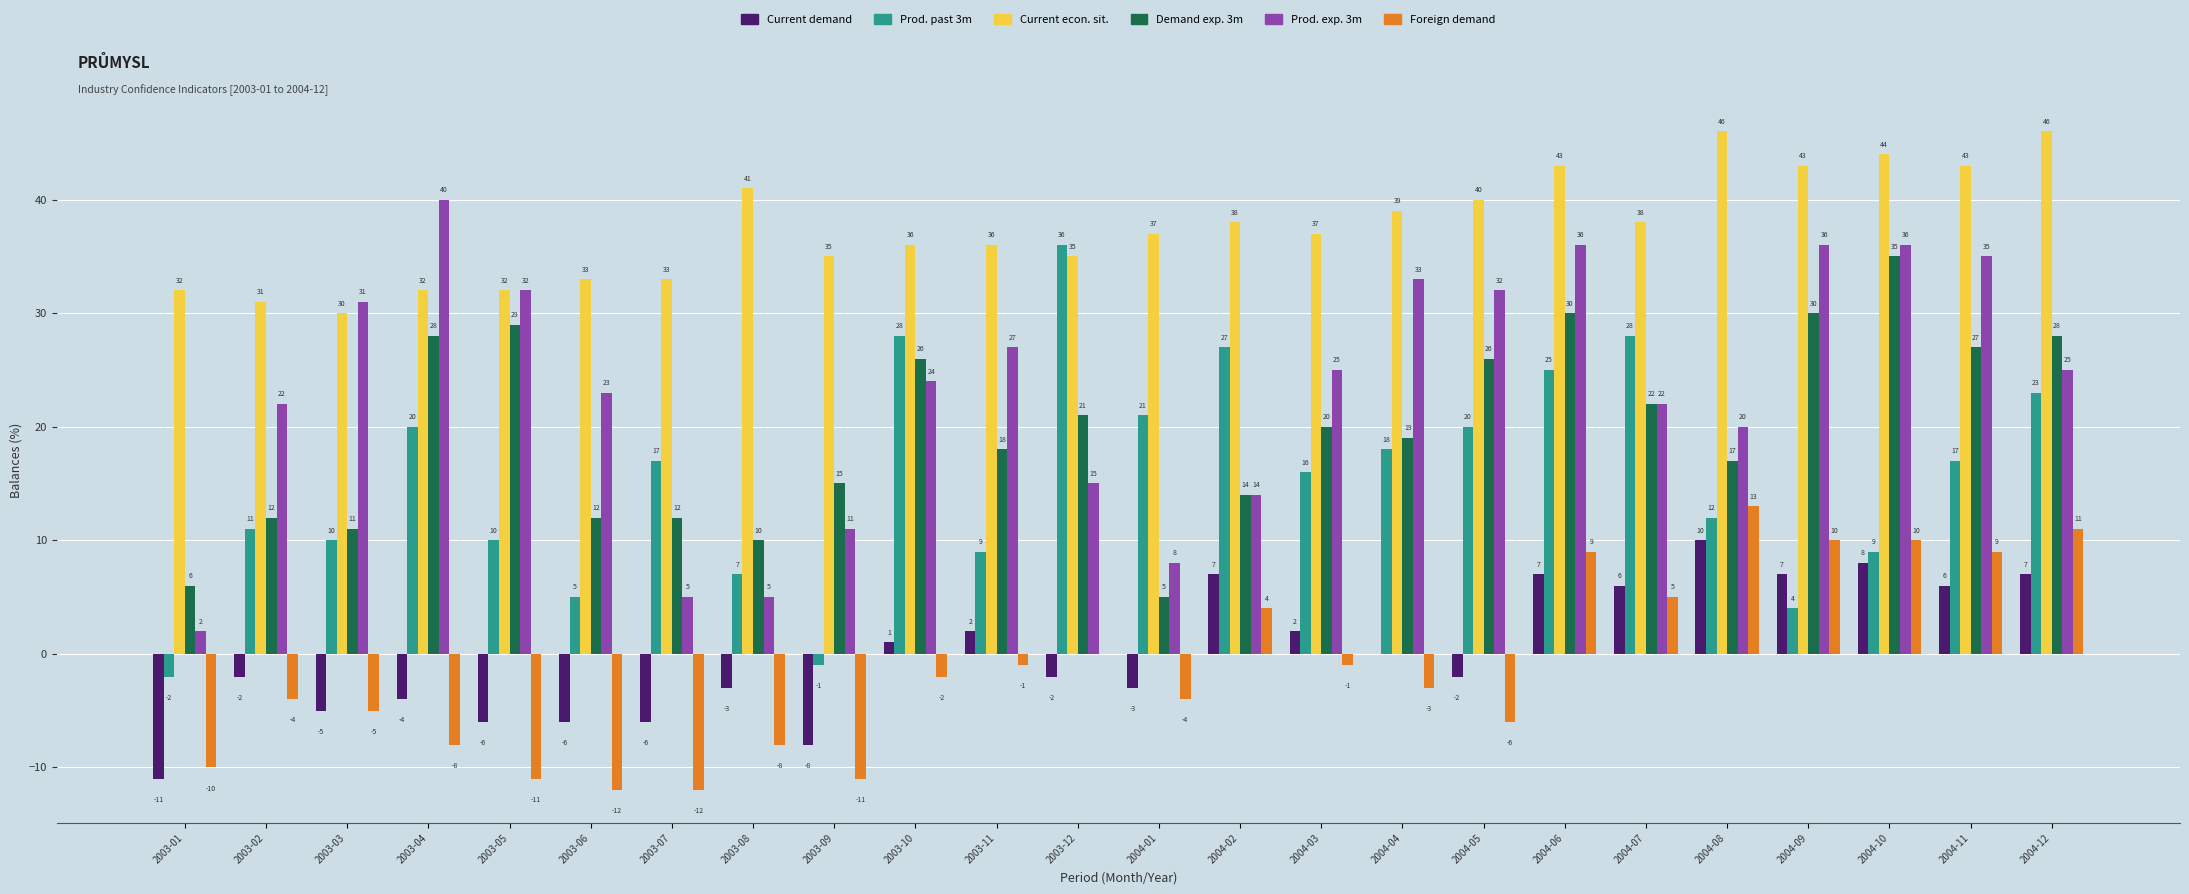

What is the maximum value shown in the chart?

46